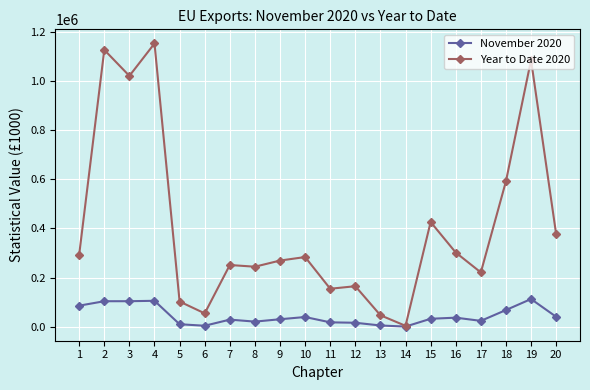

True or false: November 2020 has more than 2 points higher than both neighbors.

True